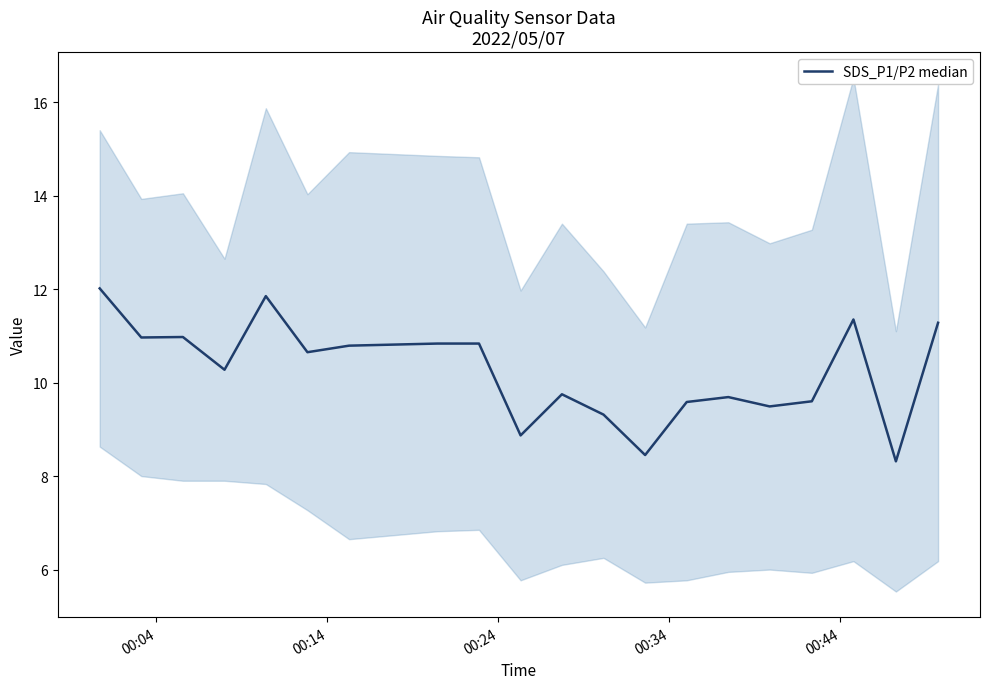

How many data points are less than 10?

9